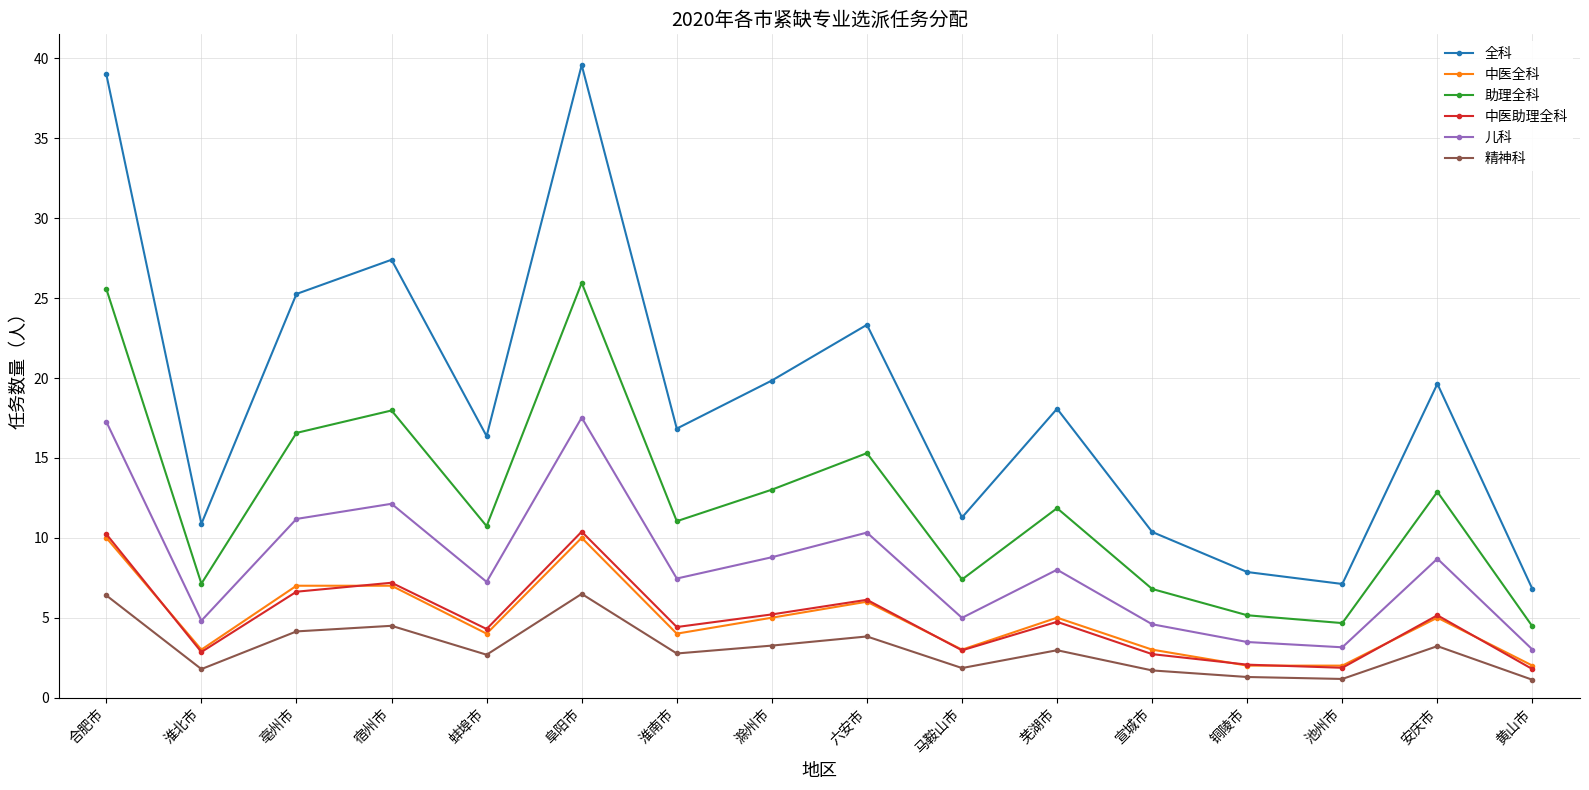

The 中医全科 series shows 3.0 at 马鞍山市. True or false?

True